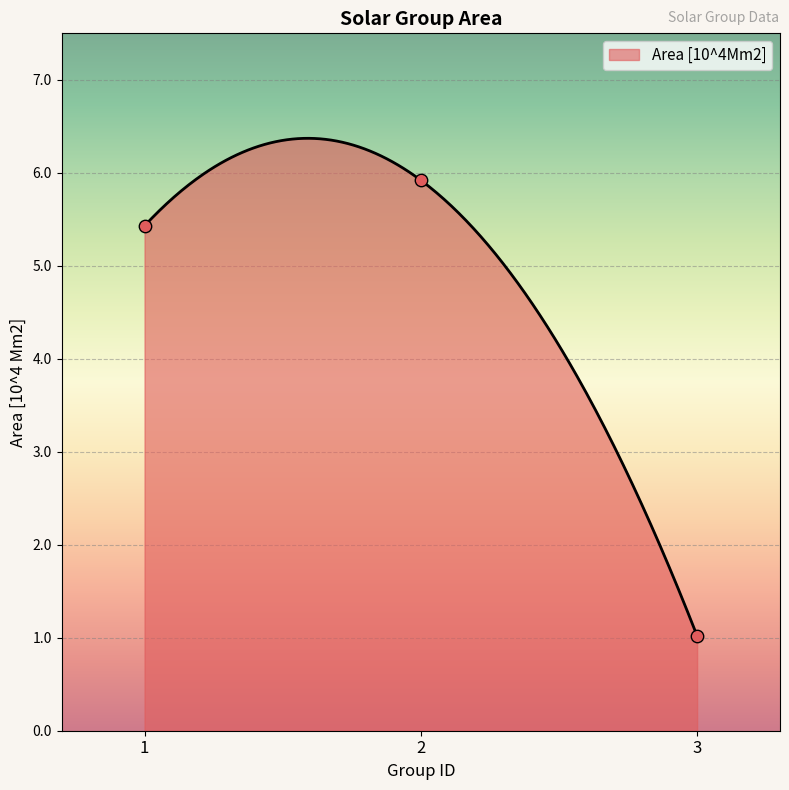

What is the change in value from 1 to 2?

+0.5